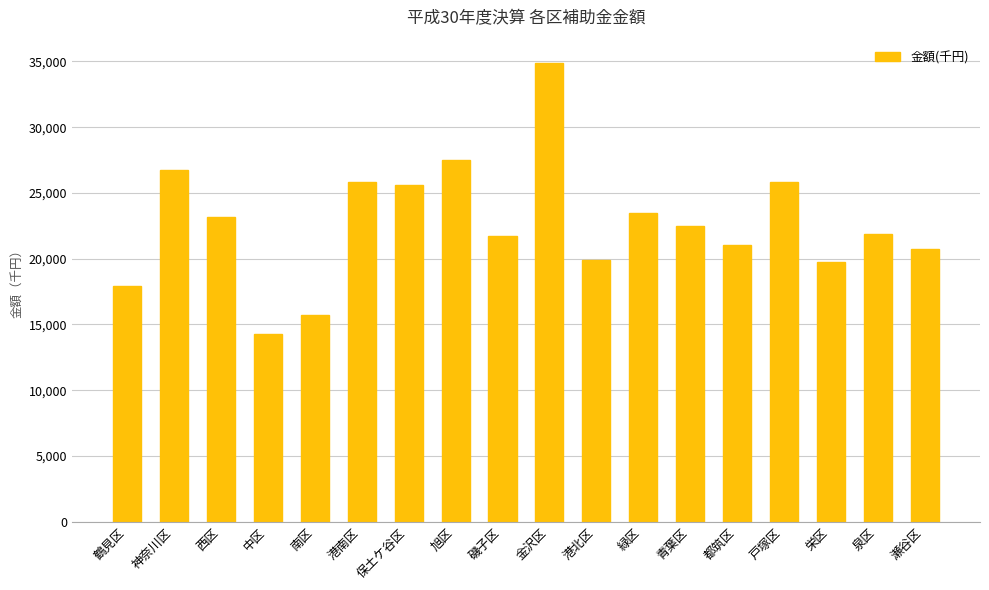

What is the value of the 5th bar from the left?

15736.0